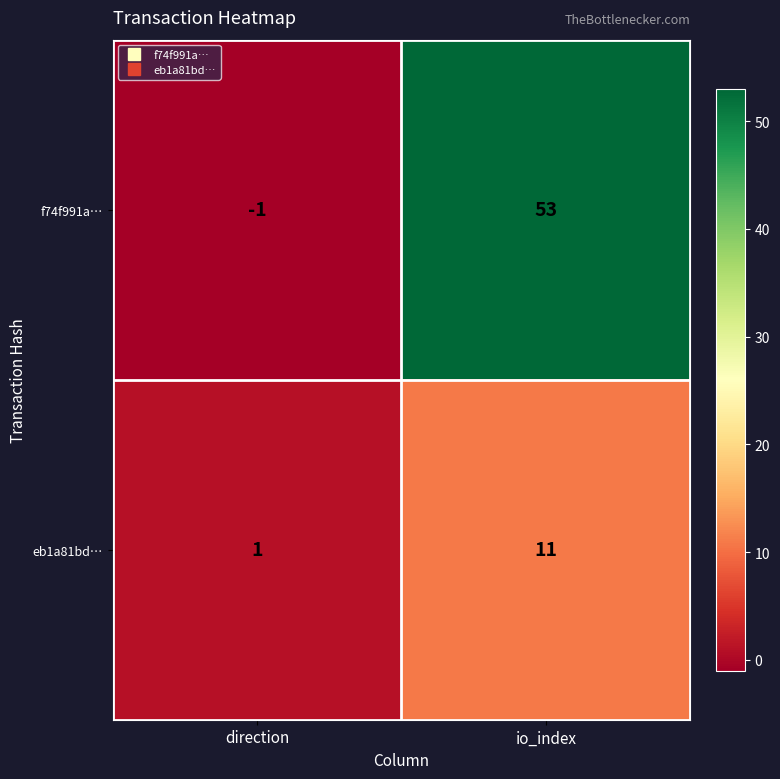

Which label corresponds to the smallest value in the chart?

direction